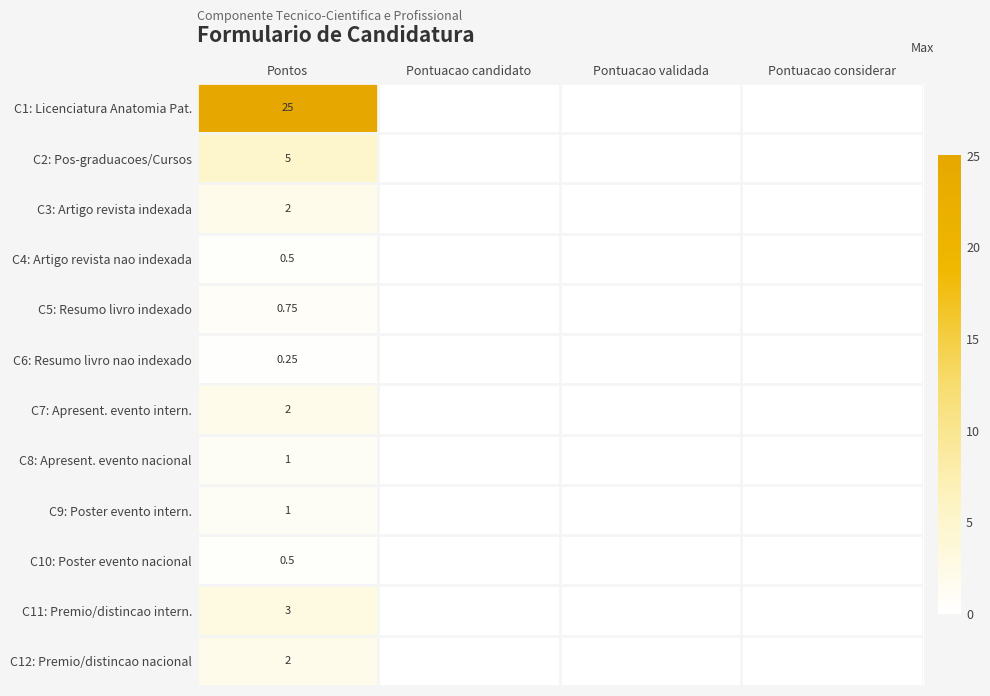

Where is C12: Premio/distincao nacional nearest to the value 1?

Pontos